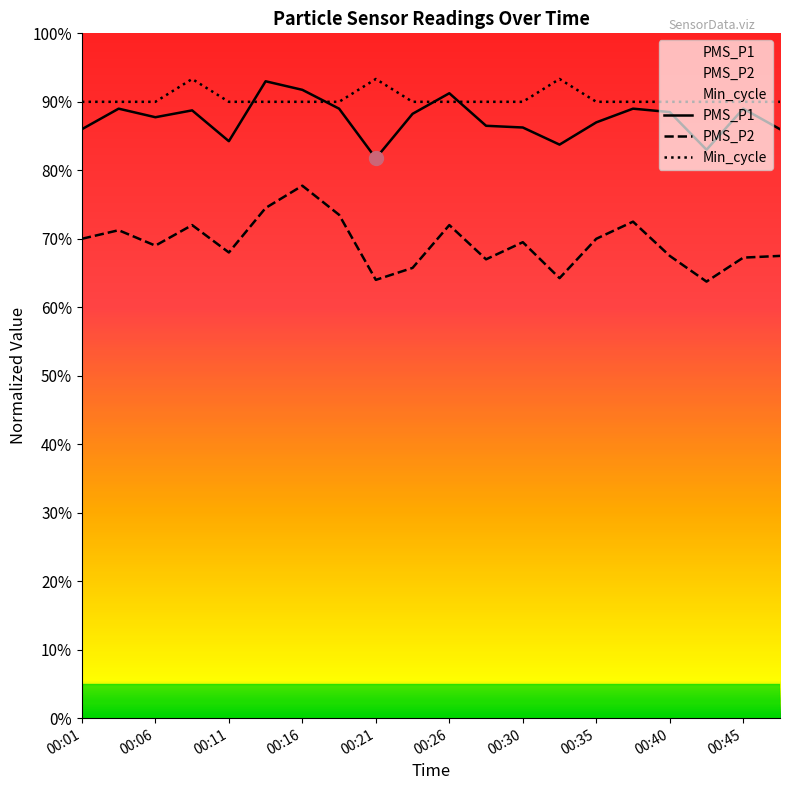

How many interior local valleys does the PMS_P1 series have?

5